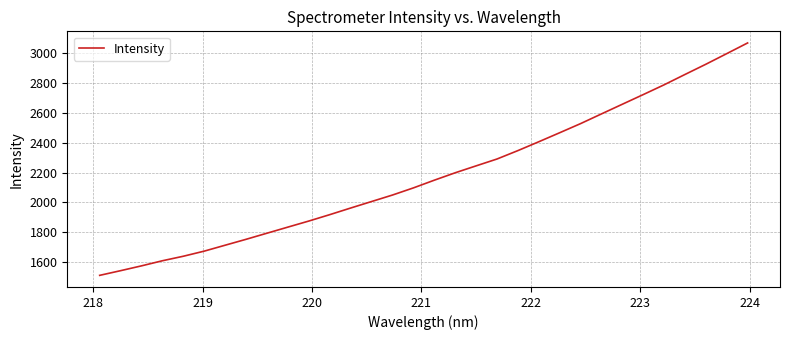

How many values exceed 2149?

16